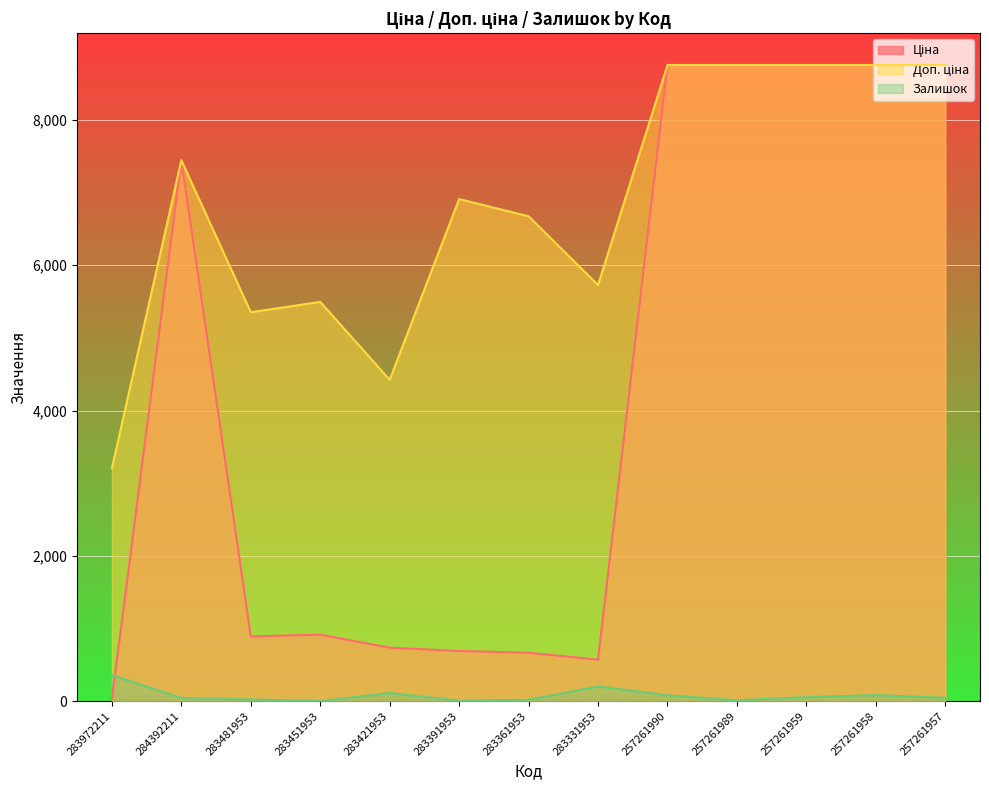

What is the minimum value for Ціна?

32.0